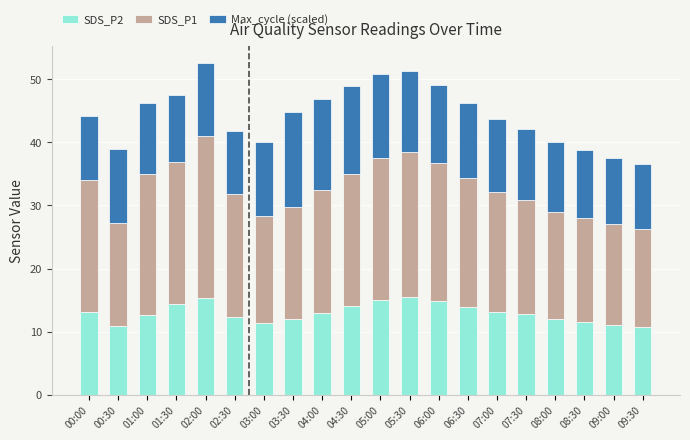

What is the total value across all series at 08:00?

40.0